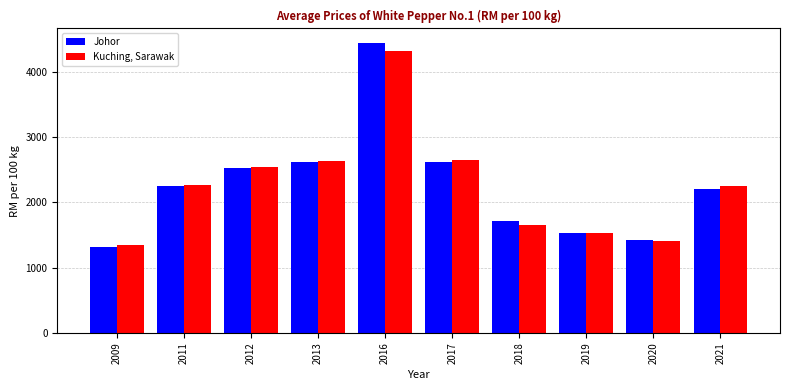

The Kuching, Sarawak series shows 4069.8 at 2012. True or false?

False